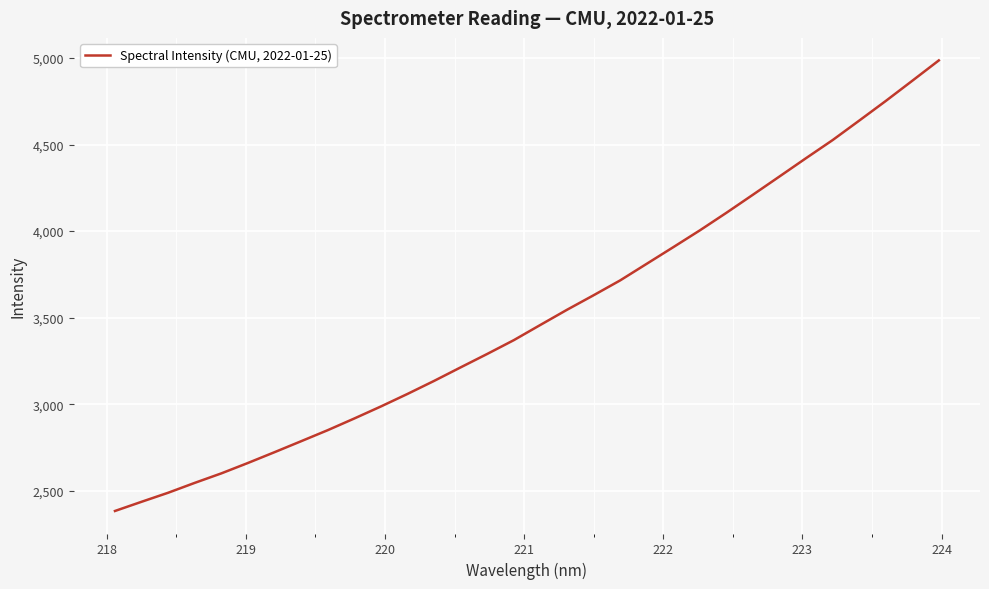

What is the difference between the maximum and minimum values?

2603.0